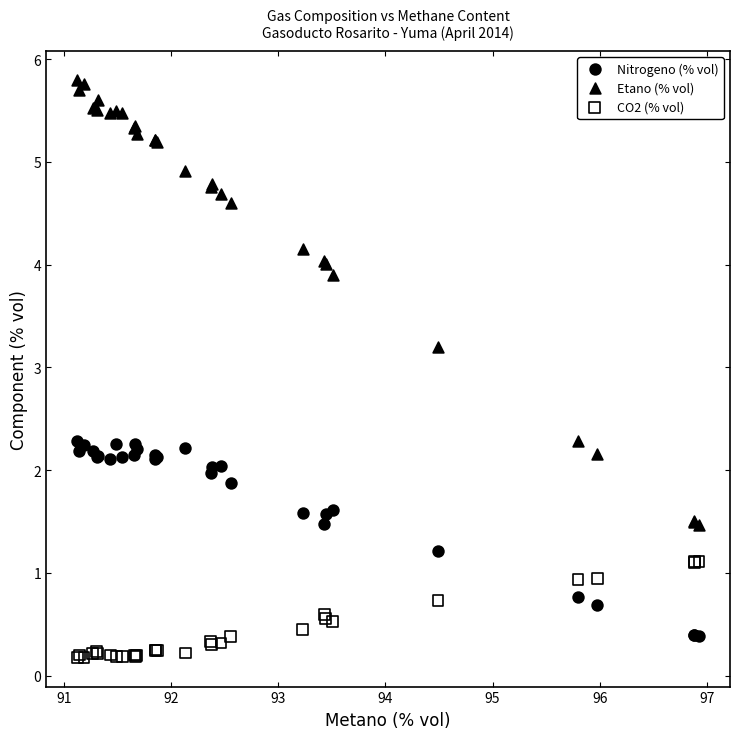

Which series has the widest spread of Y values?

Etano (% vol)